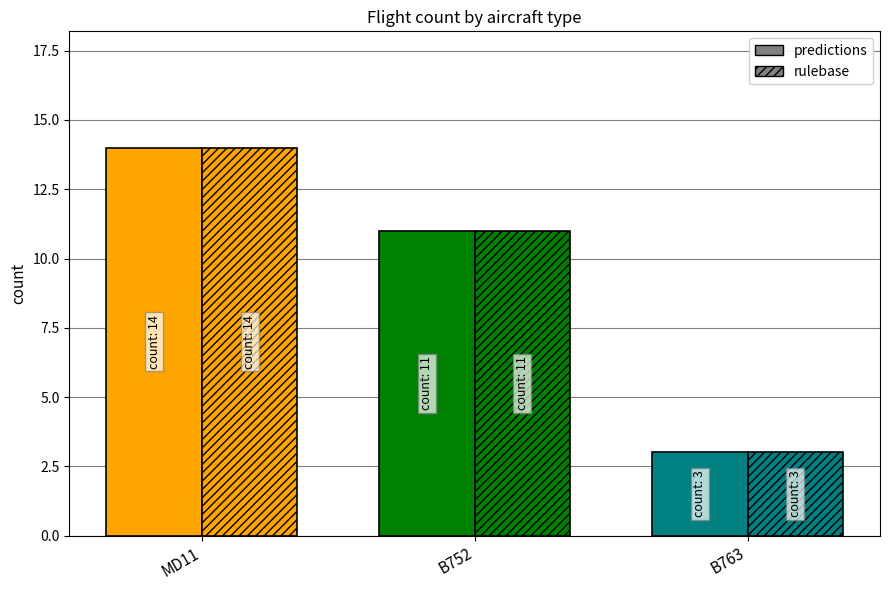

How many data points in predictions are less than 11?

1